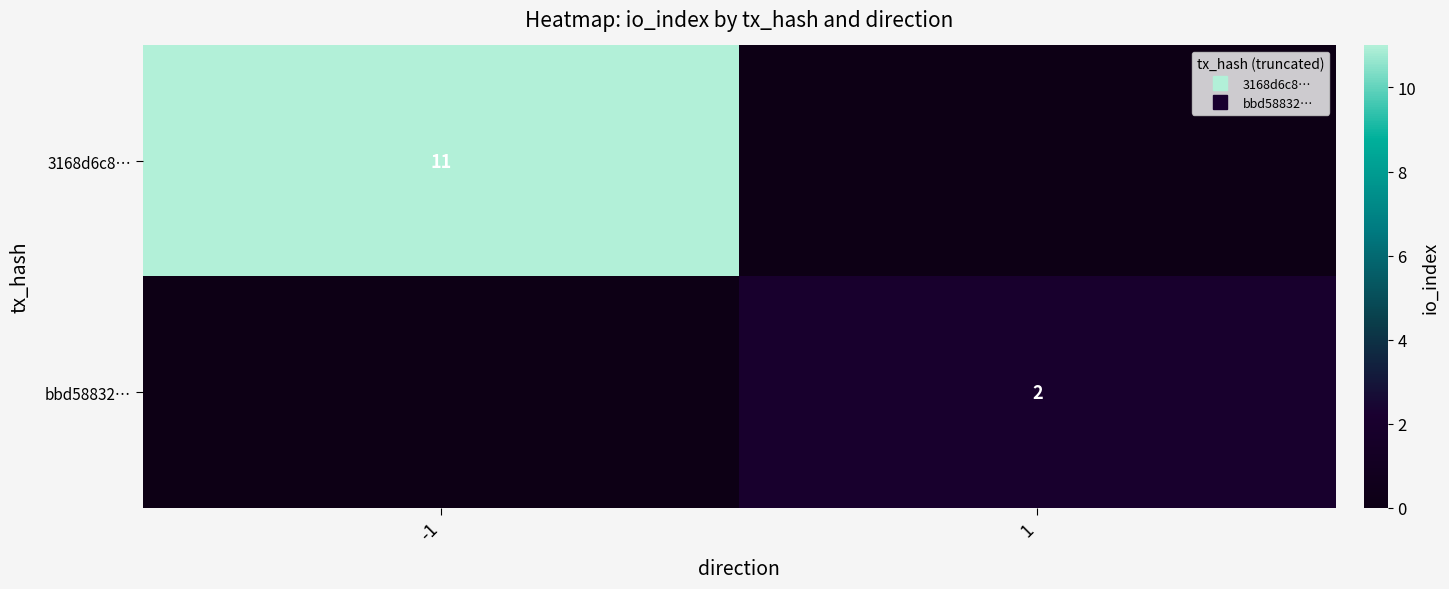

How many positive values does the bbd58832… series have?

1